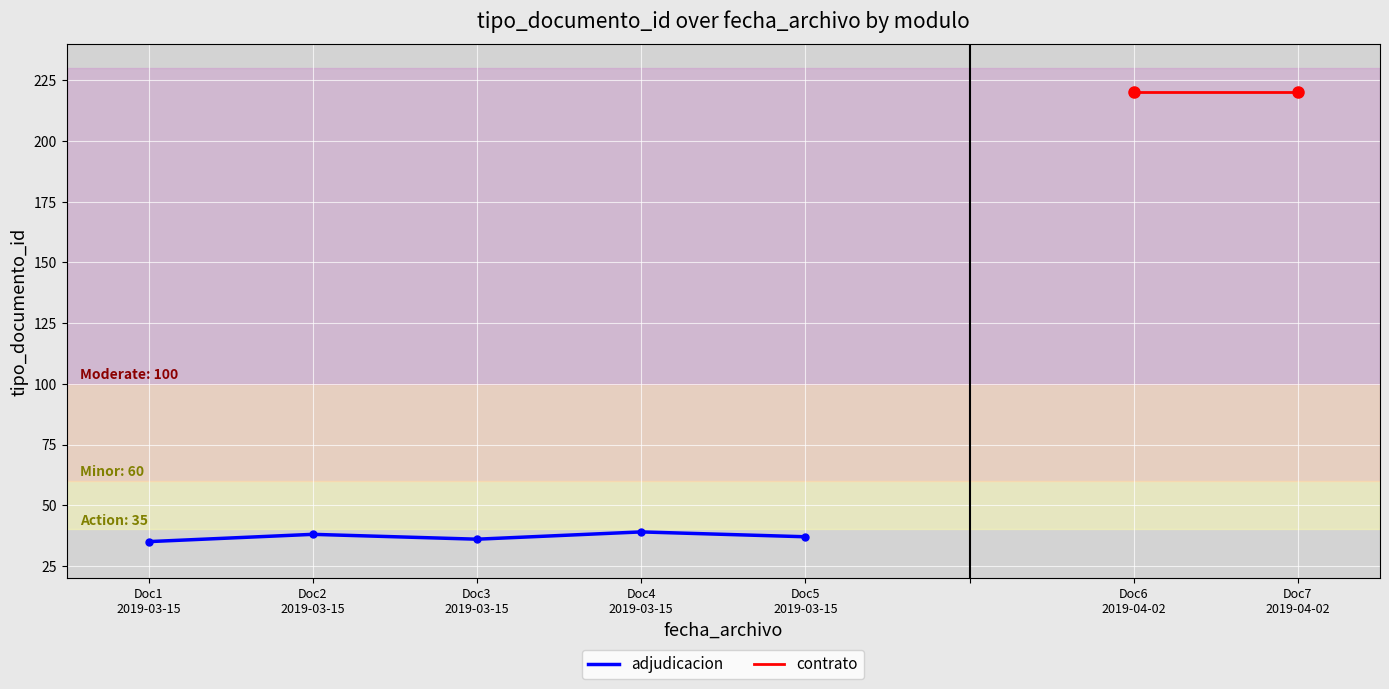

What is the difference between the second highest and second lowest values?

2